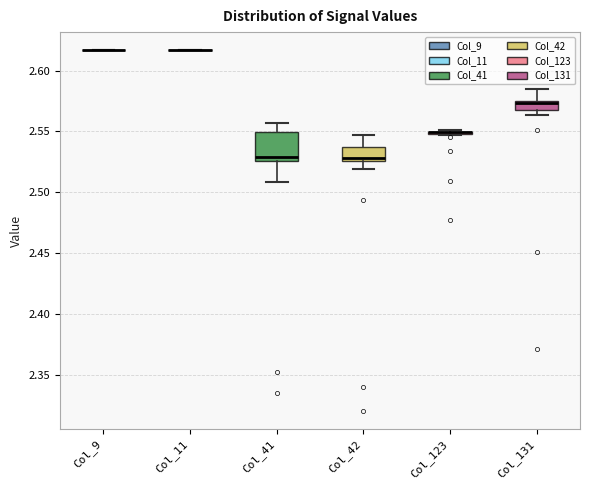

Which box is the tallest, from its lower edge to its upper edge?

Col_41